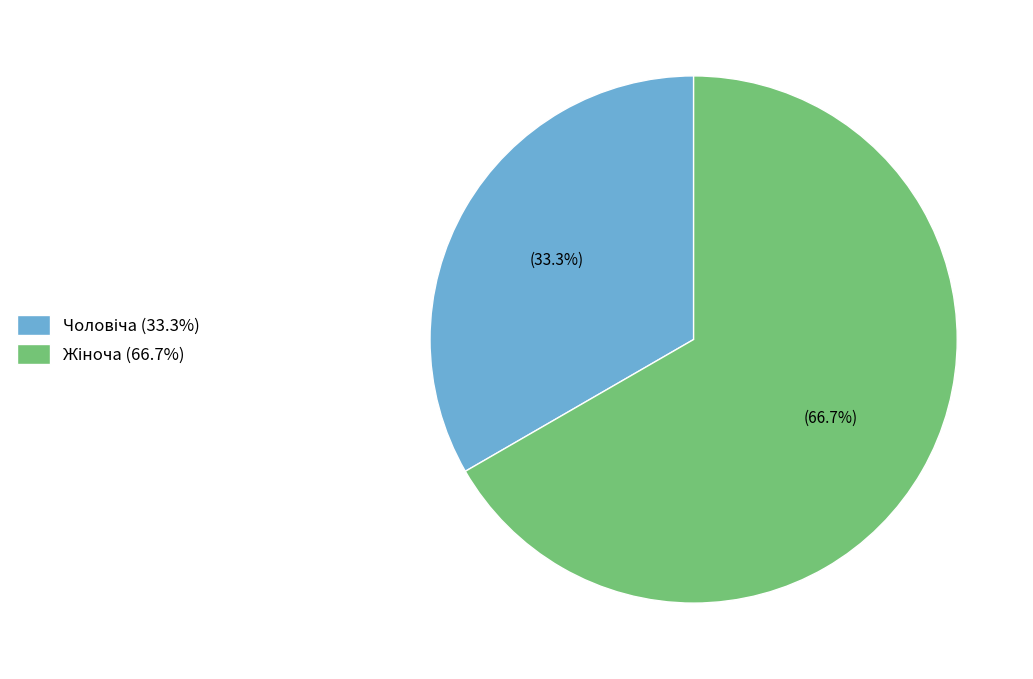

Is there any slice that represents more than half of the pie?

Yes